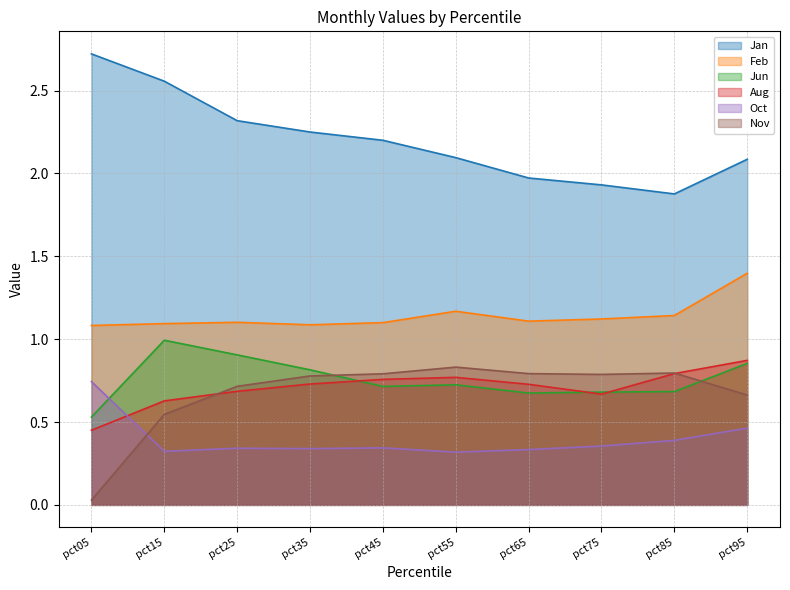

Reading left to right, extract all data points from this chart.

Jan: pct05=2.7	pct15=2.6	pct25=2.3	pct35=2.3	pct45=2.2	pct55=2.1	pct65=2.0	pct75=1.9	pct85=1.9	pct95=2.1
Feb: pct05=1.1	pct15=1.1	pct25=1.1	pct35=1.1	pct45=1.1	pct55=1.2	pct65=1.1	pct75=1.1	pct85=1.1	pct95=1.4
Jun: pct05=0.5	pct15=1.0	pct25=0.9	pct35=0.8	pct45=0.7	pct55=0.7	pct65=0.7	pct75=0.7	pct85=0.7	pct95=0.9
Aug: pct05=0.5	pct15=0.6	pct25=0.7	pct35=0.7	pct45=0.8	pct55=0.8	pct65=0.7	pct75=0.7	pct85=0.8	pct95=0.9
Oct: pct05=0.7	pct15=0.3	pct25=0.3	pct35=0.3	pct45=0.3	pct55=0.3	pct65=0.3	pct75=0.4	pct85=0.4	pct95=0.5
Nov: pct05=0.0	pct15=0.5	pct25=0.7	pct35=0.8	pct45=0.8	pct55=0.8	pct65=0.8	pct75=0.8	pct85=0.8	pct95=0.7